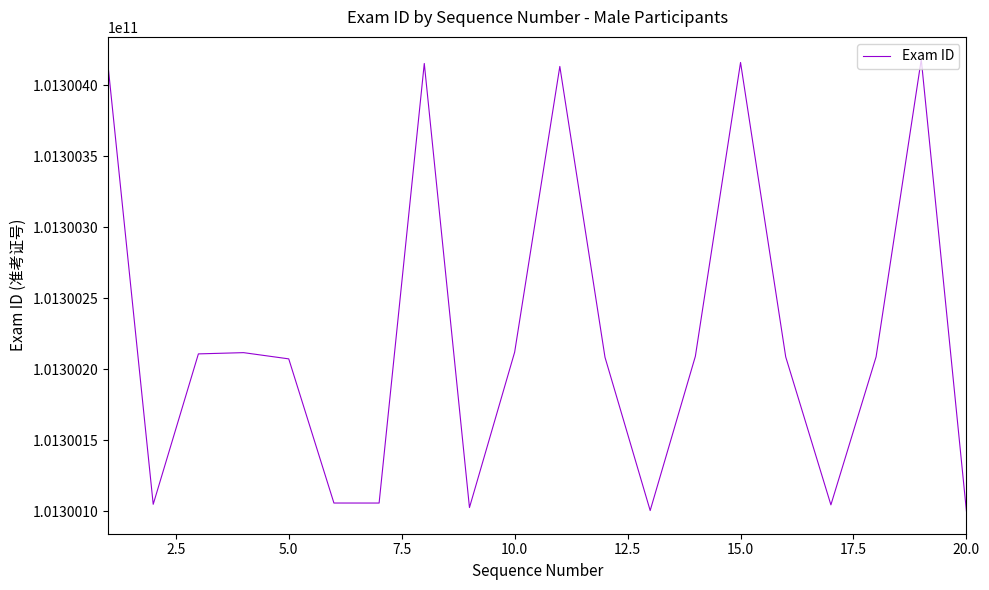

What is the minimum value shown in the chart?

101300100204